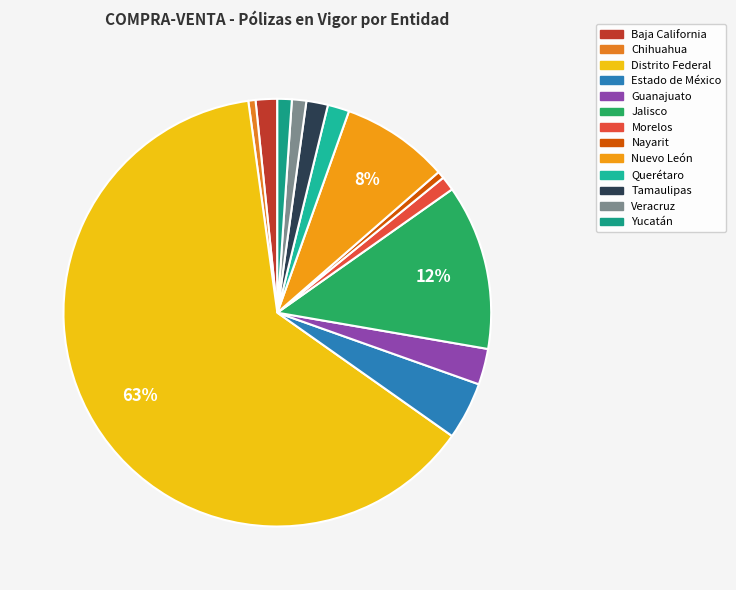

To the nearest percent, what percentage of the pie is Nayarit?

1%